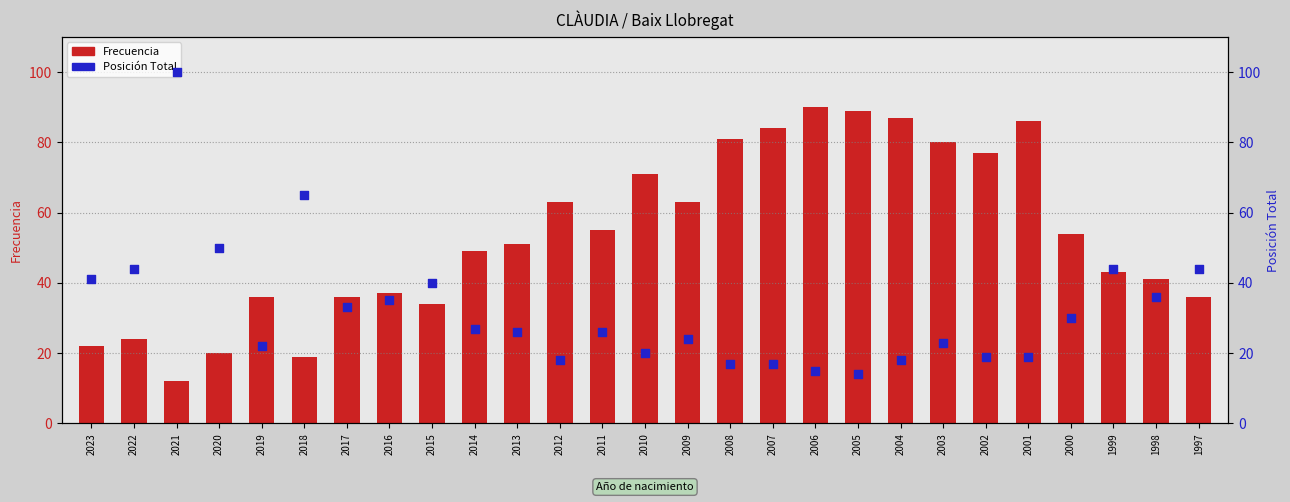

What is the total value across all series at 2002?

96